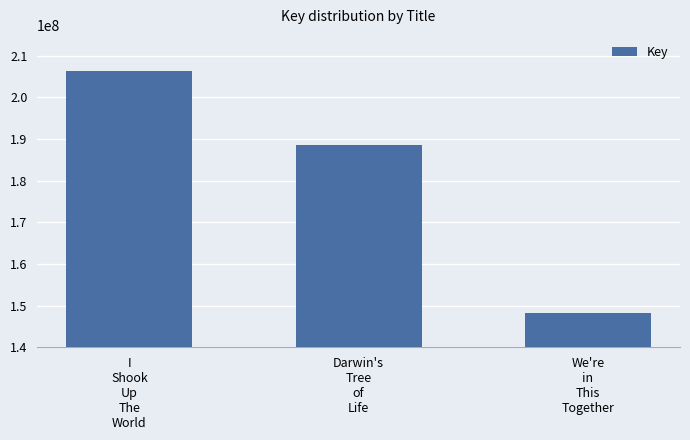

How many values are below 188546244?

1